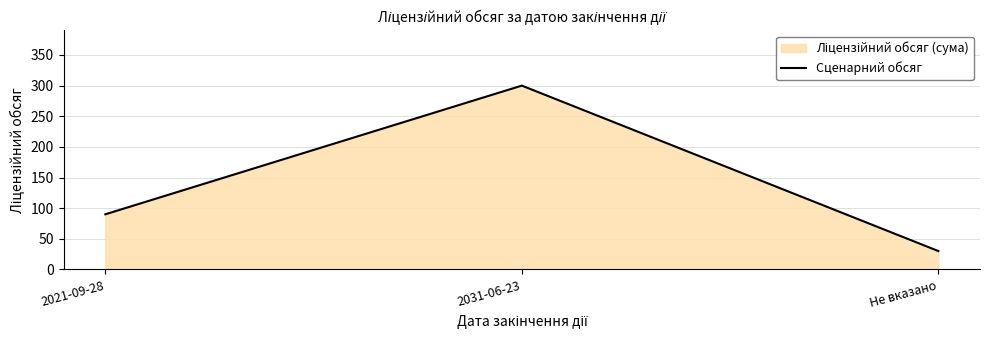

Approximately how many times larger is the value at 2021-09-28 compared to 2031-06-23?

0.3